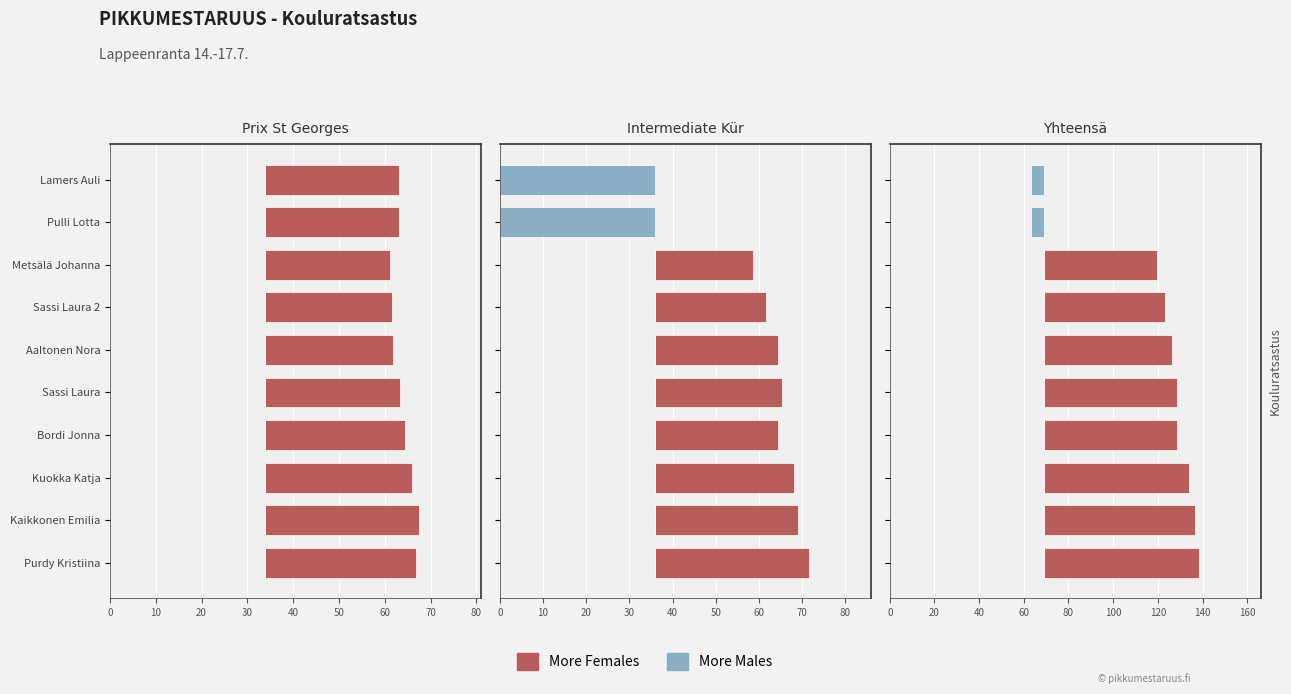

Which series has the largest total across all categories?

More Females